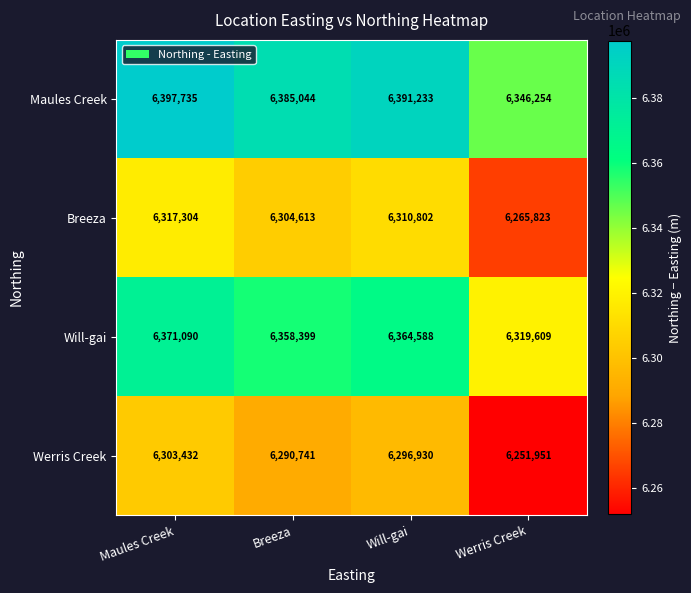

What is the difference between the Will-gai values at Maules Creek and Werris Creek?

51481